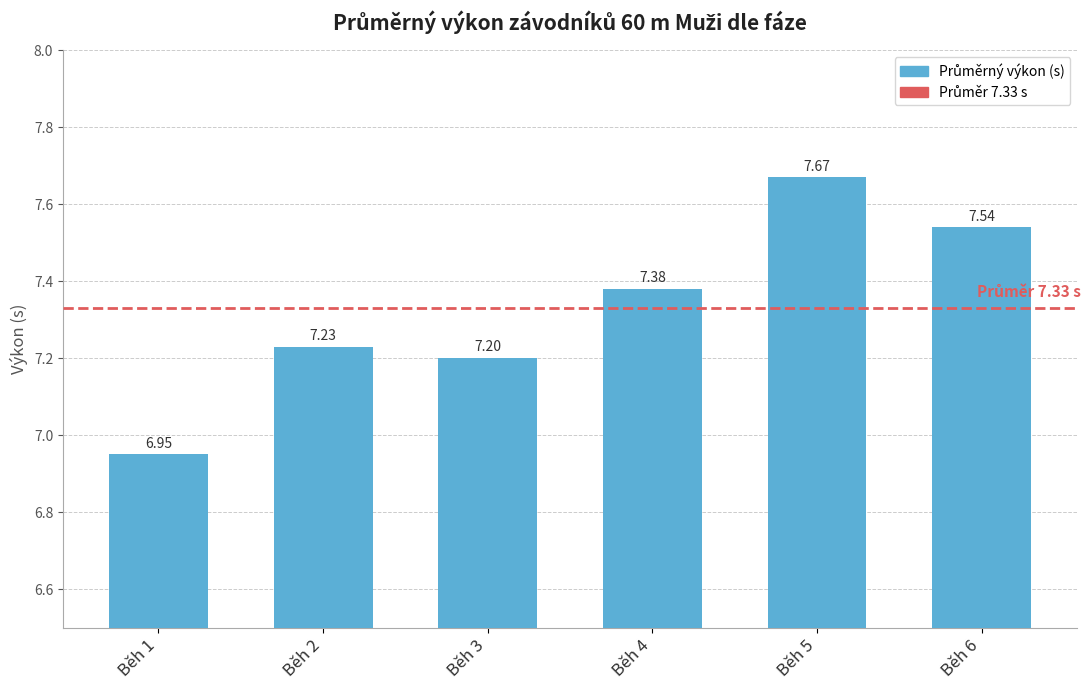

The value at Běh 3 is 7.2. True or false?

True